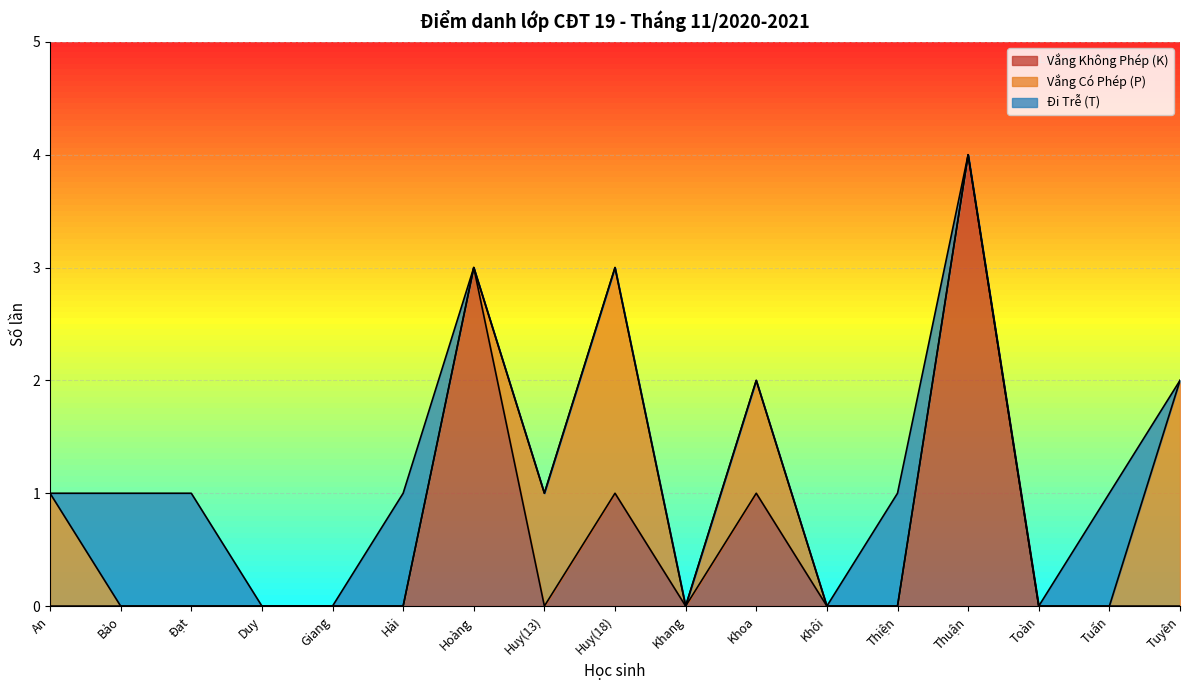

What is the total value across all series at Hoàng?

3